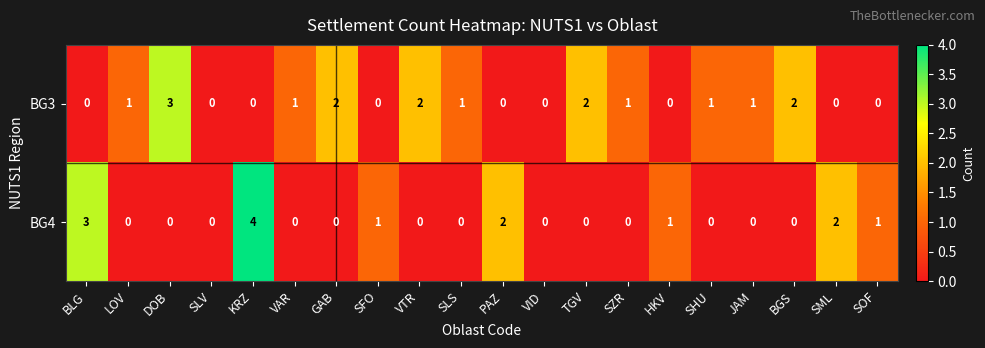

List the series in order of their peak value, lowest first.

BG3, BG4